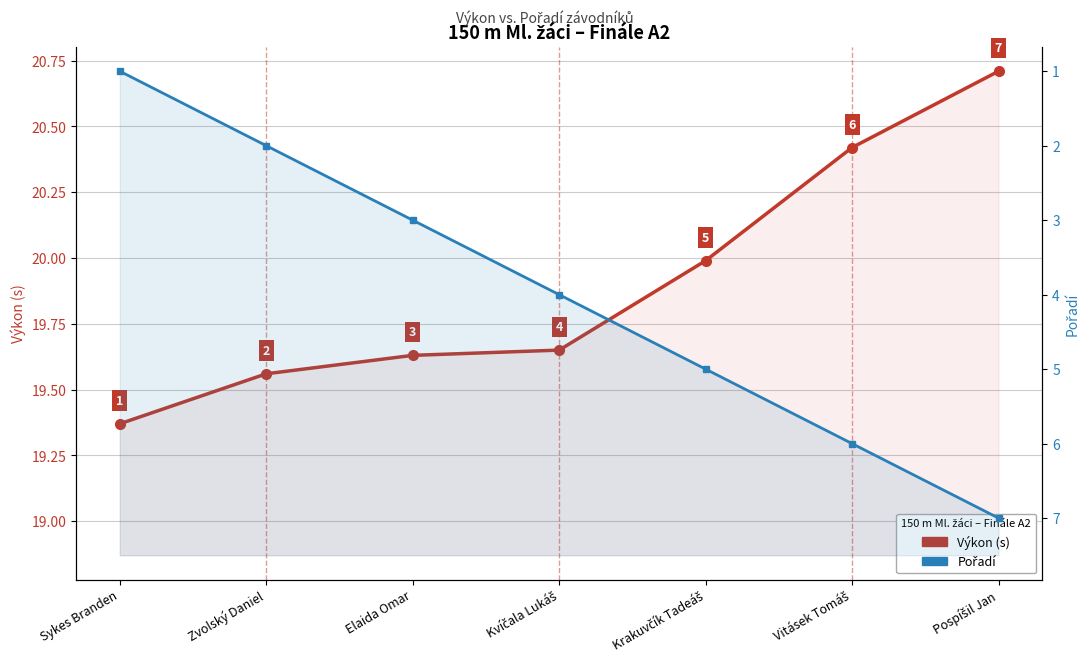

Does the chart display data point markers on the line(s)?

Yes